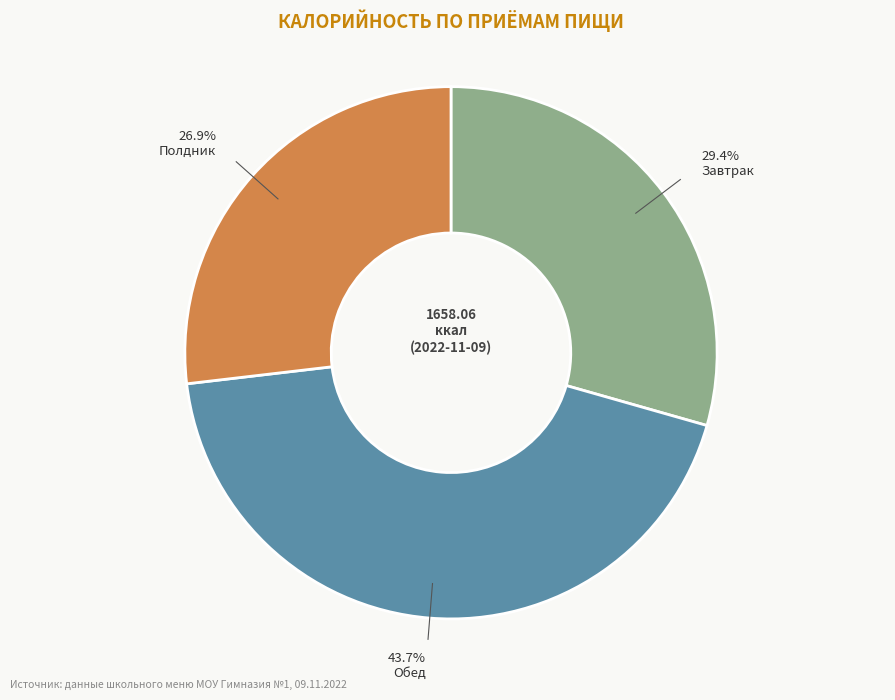

Is there any slice that represents more than half of the pie?

No